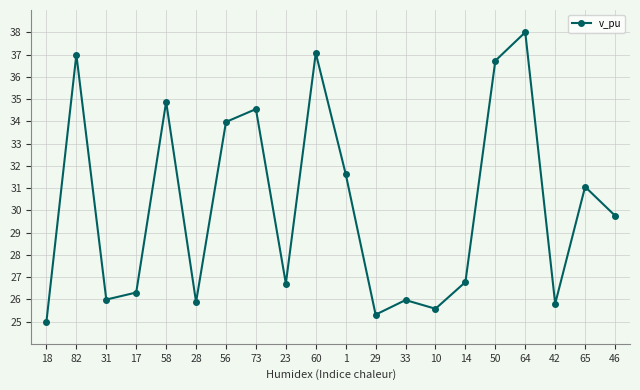

What is the change in value from 73 to 14?

-7.8